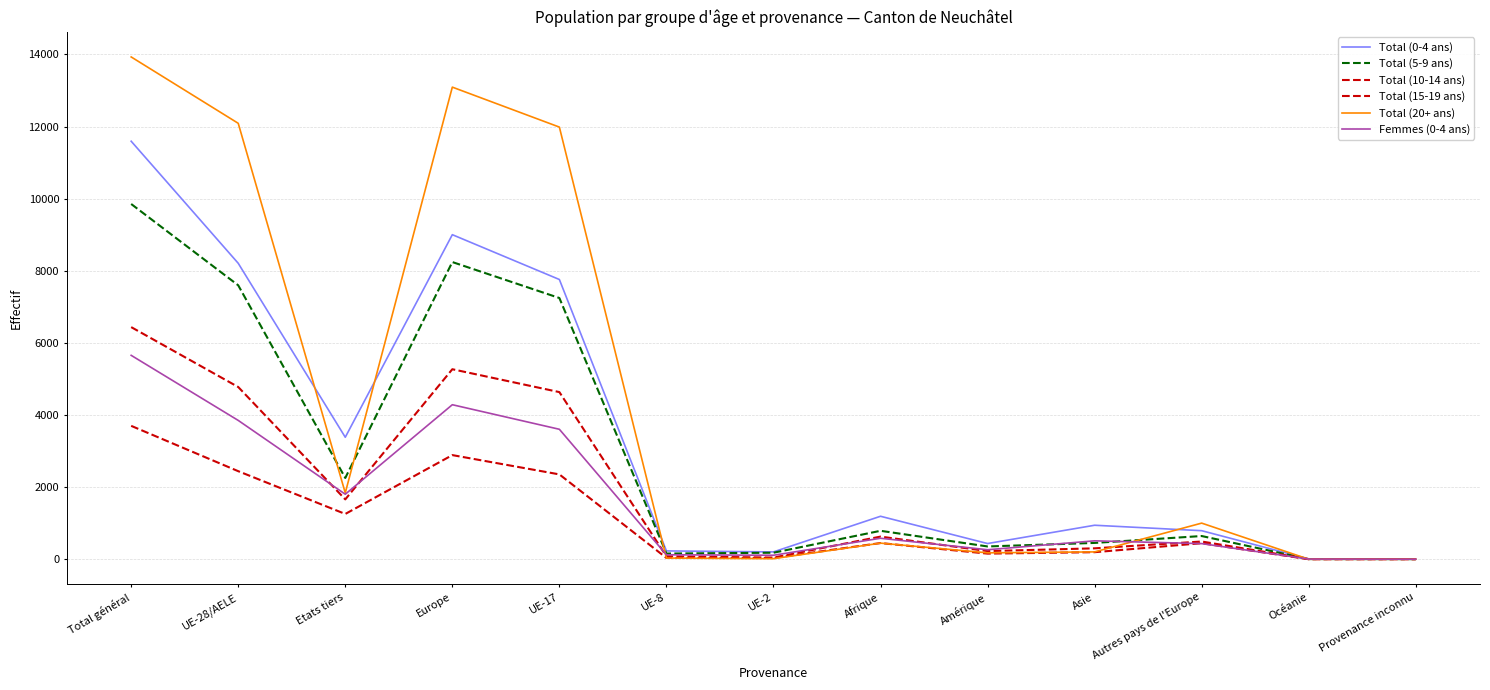

How many lines are shown in the chart?

6